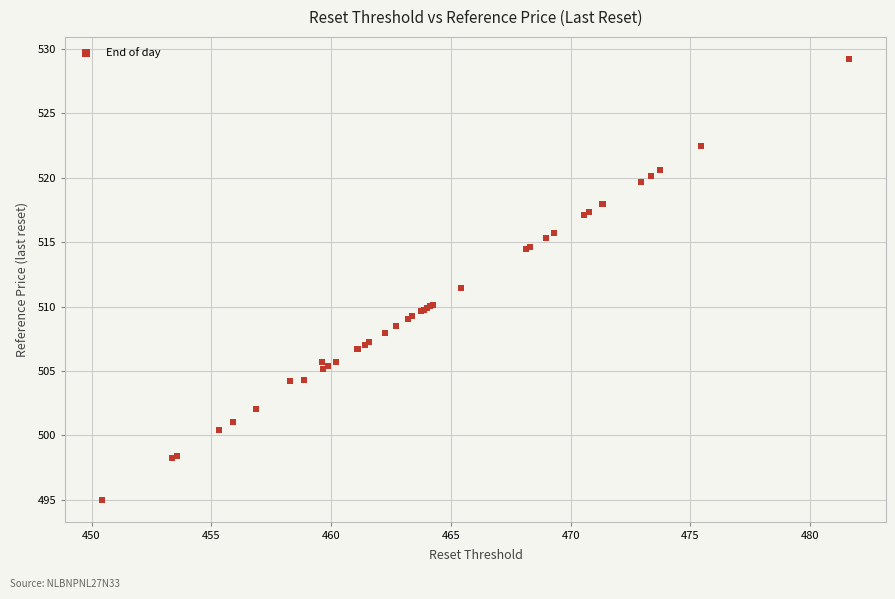

What Y value in the scatter plot is closest to 512?

511.5